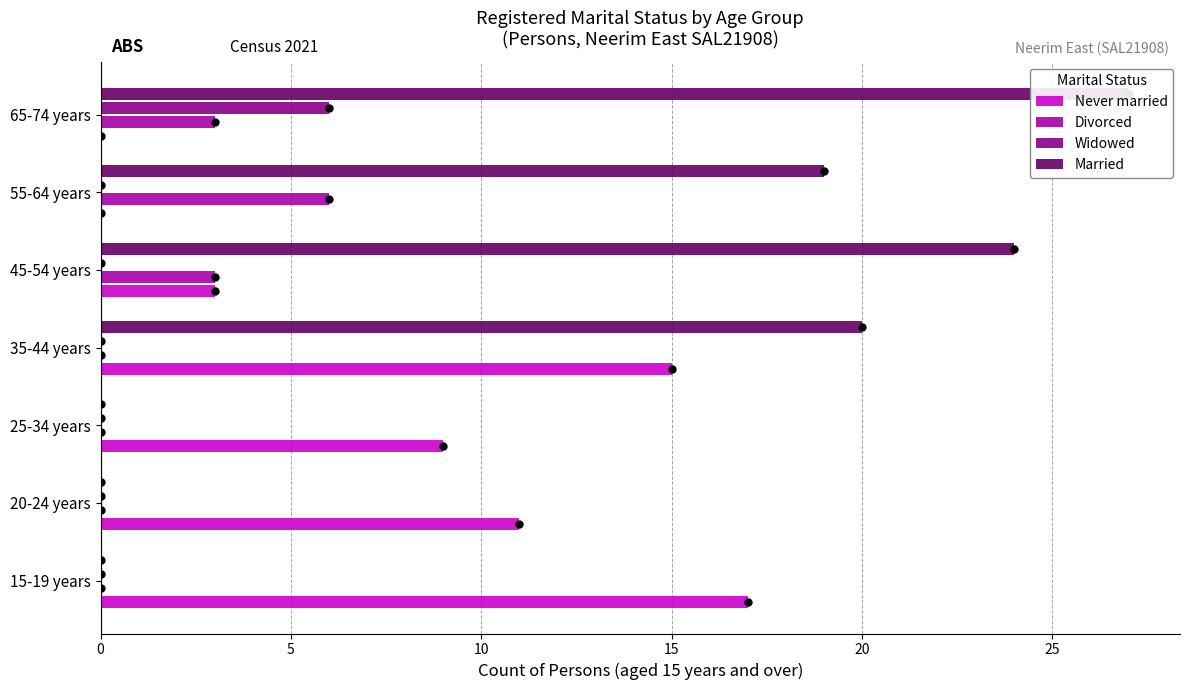

At how many categories does at least one series exceed 12?

5